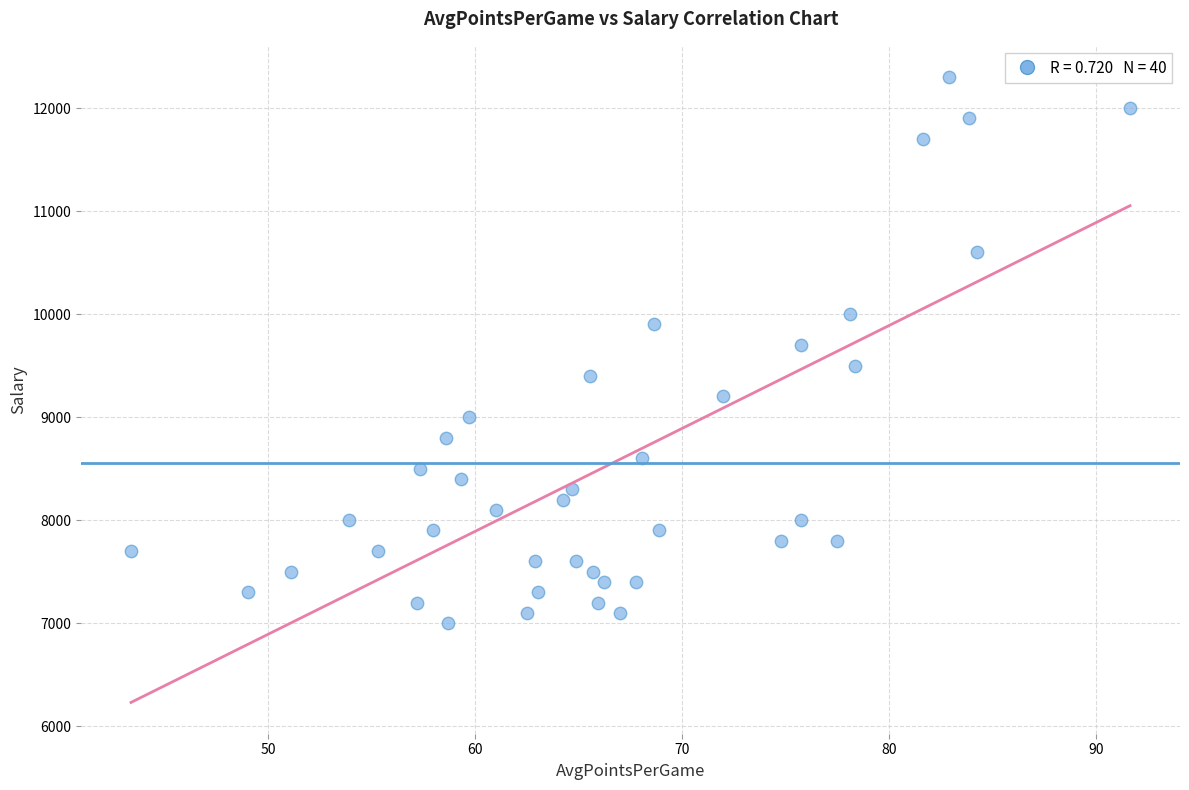

What is the range of Y values (max minus min)?

5300